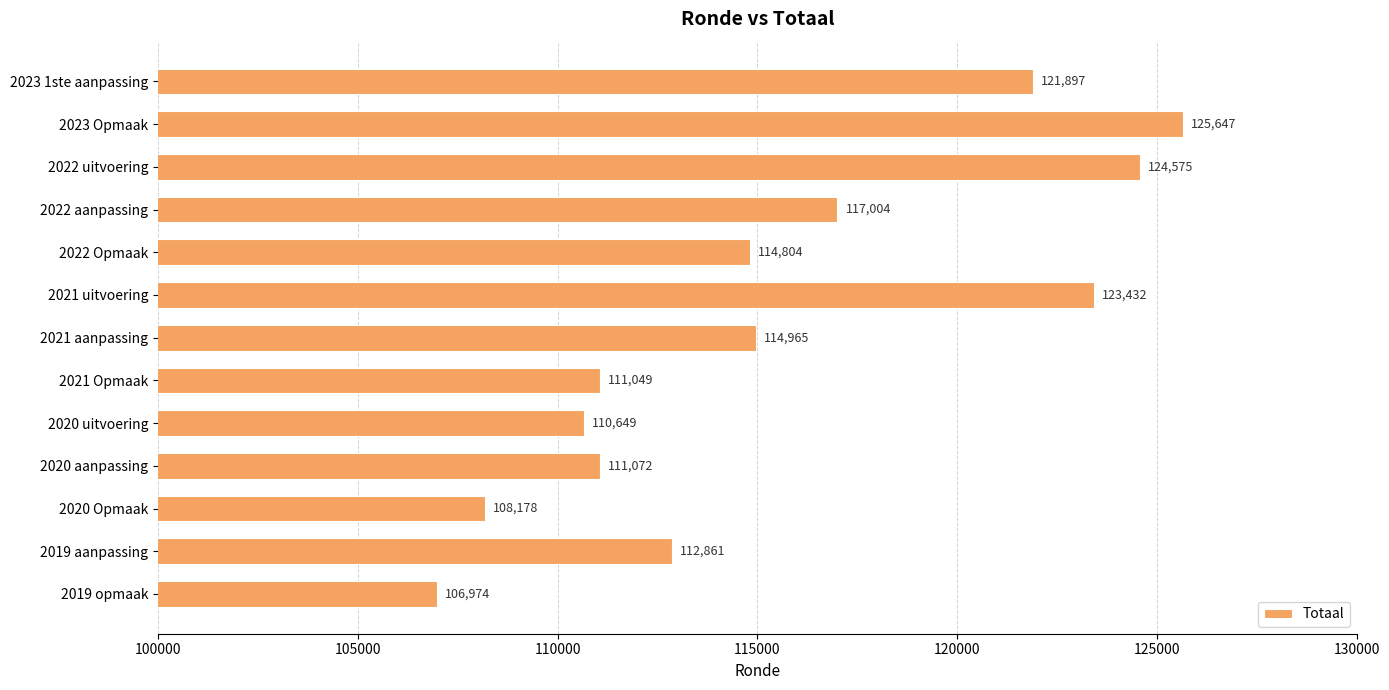

True or false: the data shows 125647 at 2023 Opmaak.

True